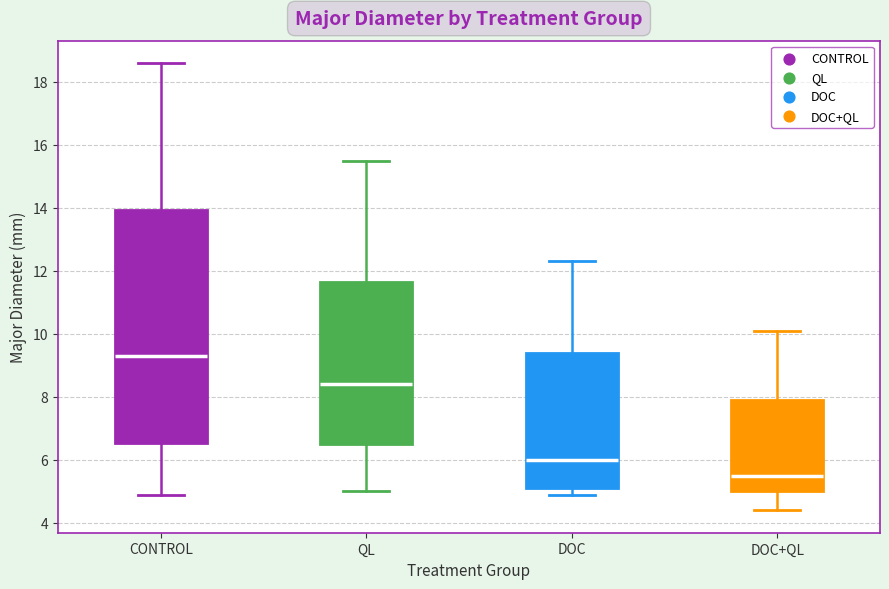

Where is the lower edge of the box for DOC+QL on the y-axis? The values are not printed on the chart, so give them approximately, as read against the axis.

5.0